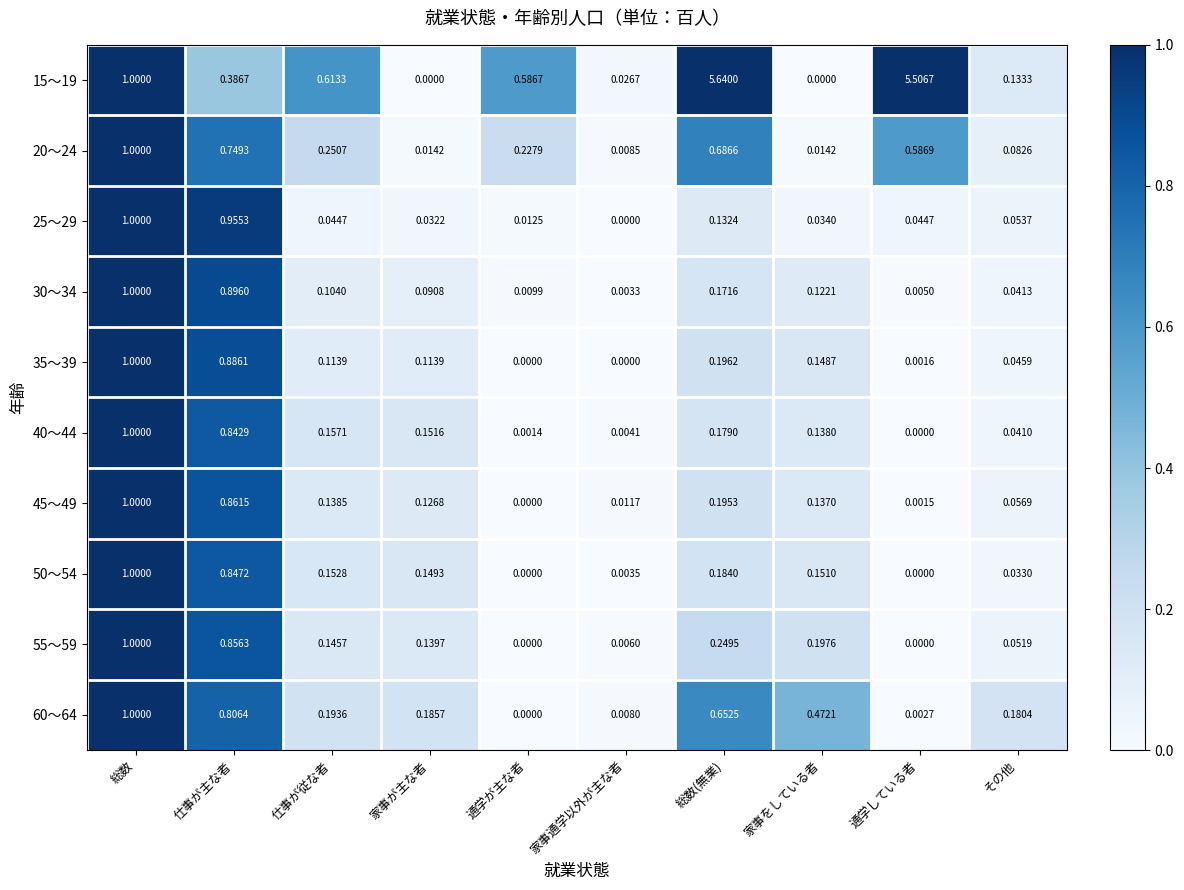

Which category has the lowest value in the 60～64 series?

通学が主な者